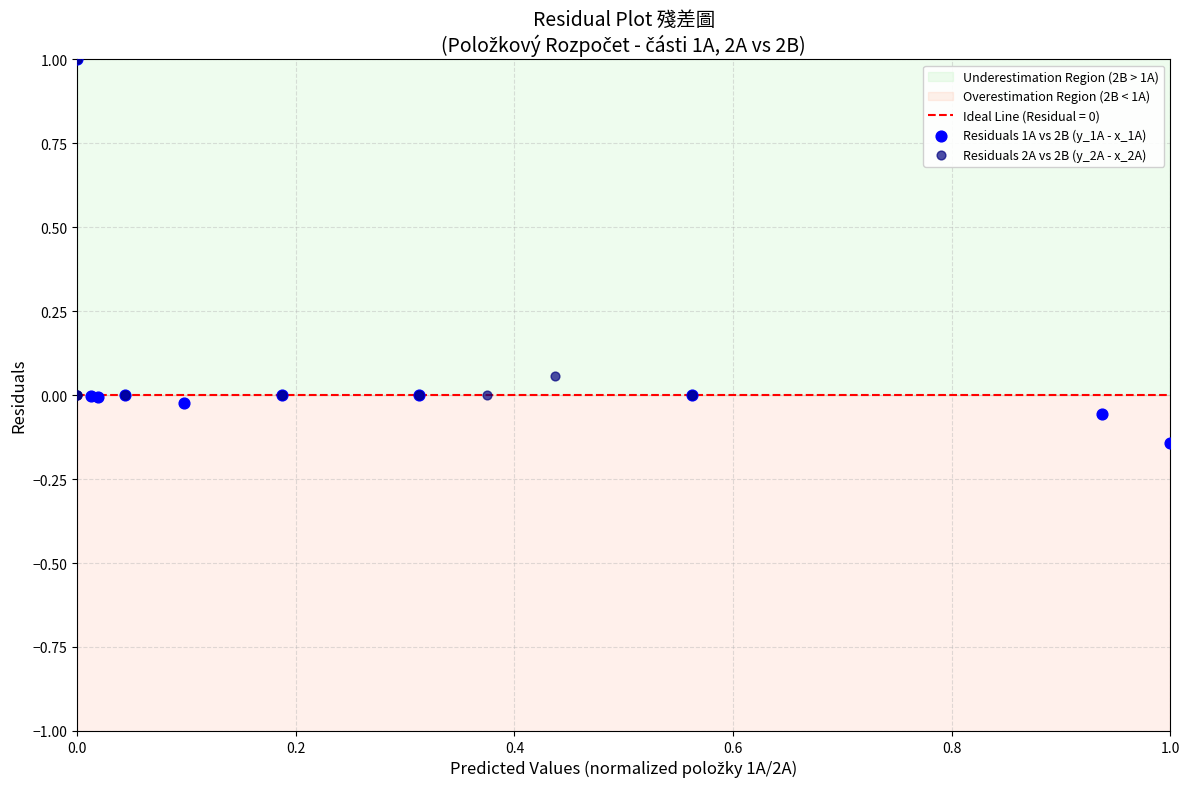

Which series contains the lowest Y value?

Residuals 1A vs 2B (y_1A - x_1A)